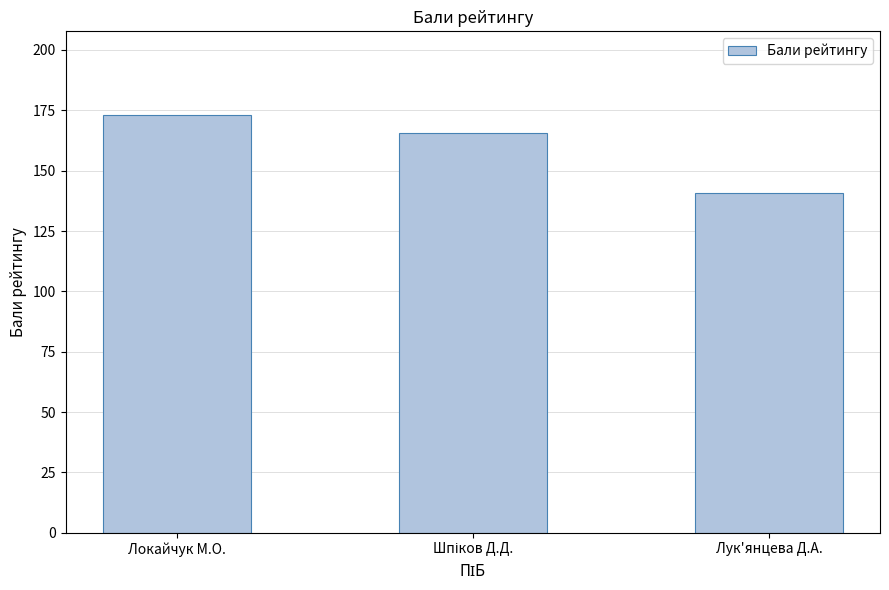

How many bars are there in total?

3